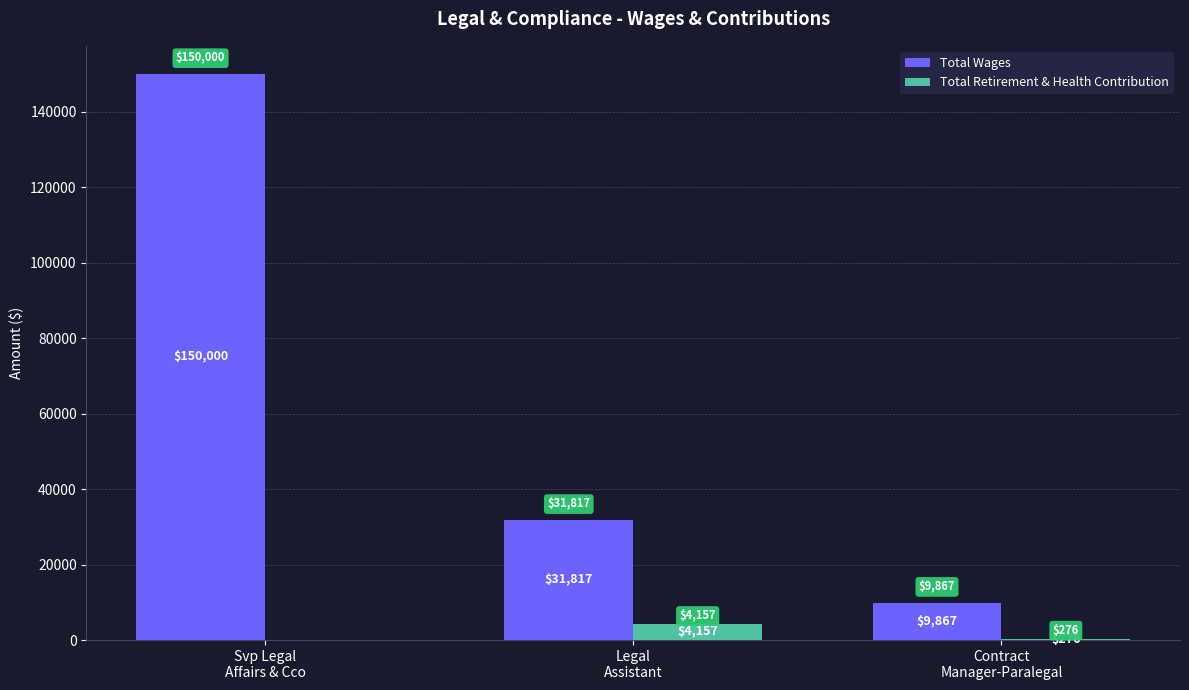

Which series has the largest total across all categories?

Total Wages